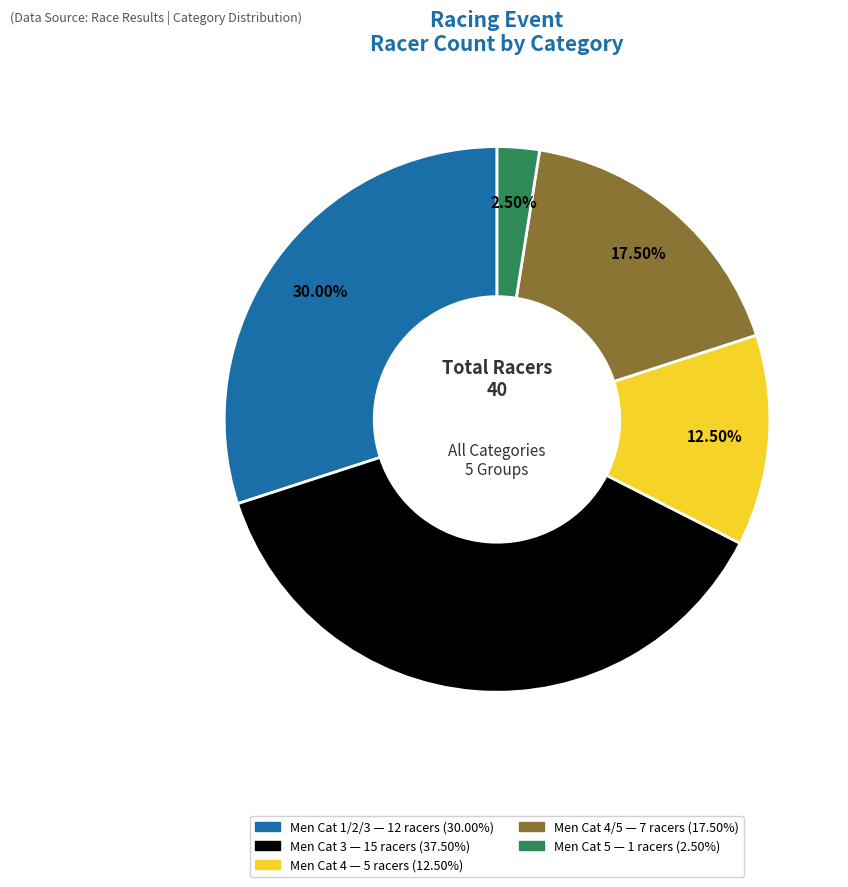

Is there any slice that represents more than half of the pie?

No